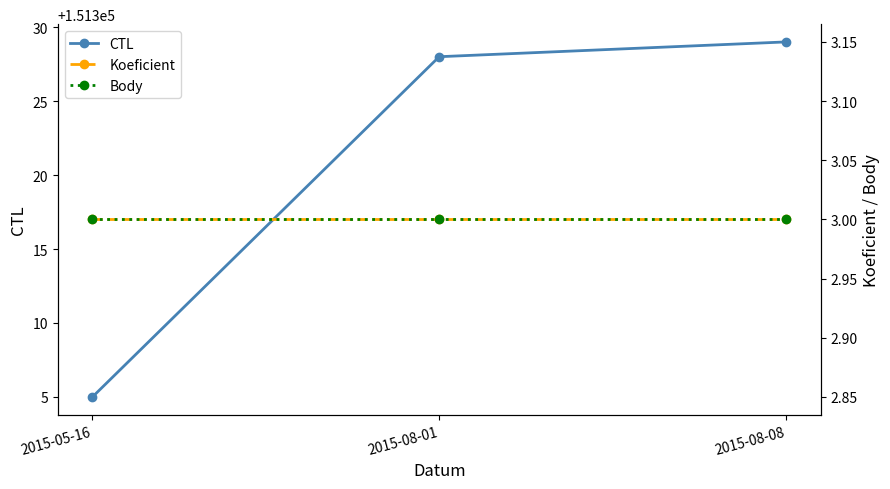

At which label does CTL first exceed 151328?

2015-08-08